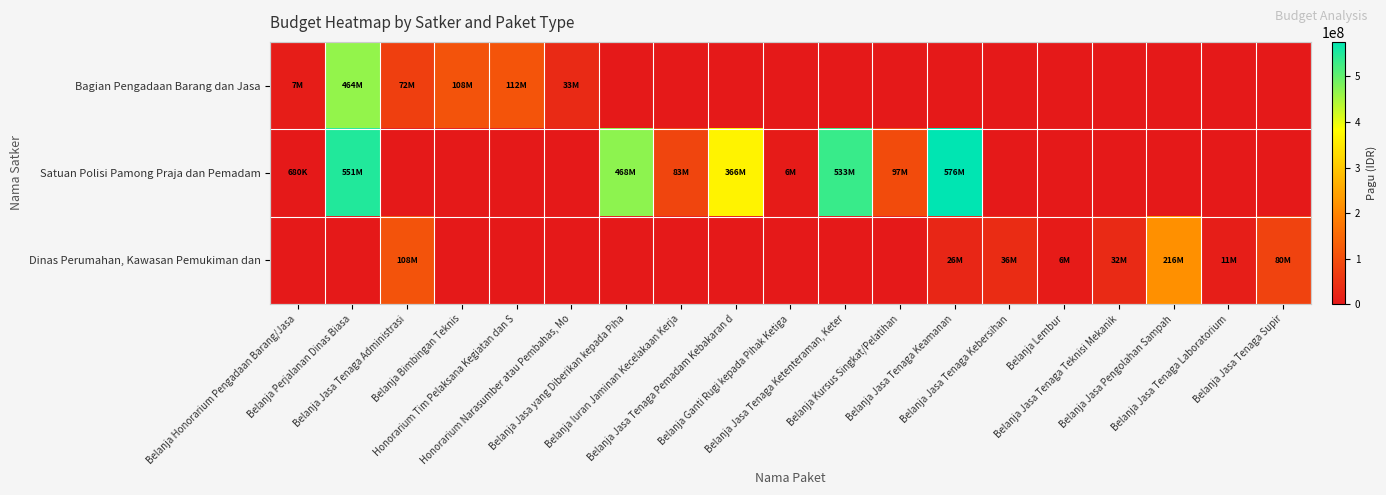

Reading left to right, list all the values displayed in this chart.

Bagian Pengadaan Barang dan Jasa: Belanja Honorarium Pengadaan Barang/Jasa=6800000	Belanja Perjalanan Dinas Biasa=463901000	Belanja Jasa Tenaga Administrasi=72000000	Belanja Bimbingan Teknis=108000000	Honorarium Tim Pelaksana Kegiatan dan S=112000000	Honorarium Narasumber atau Pembahas, Mo=33300000	Belanja Jasa yang Diberikan kepada Piha=0	Belanja Iuran Jaminan Kecelakaan Kerja=0	Belanja Jasa Tenaga Pemadam Kebakaran d=0	Belanja Ganti Rugi kepada Pihak Ketiga=0	Belanja Jasa Tenaga Ketenteraman, Keter=0	Belanja Kursus Singkat/Pelatihan=0	Belanja Jasa Tenaga Keamanan=0	Belanja Jasa Tenaga Kebersihan=0	Belanja Lembur=0	Belanja Jasa Tenaga Teknisi Mekanik=0	Belanja Jasa Pengolahan Sampah=0	Belanja Jasa Tenaga Laboratorium=0	Belanja Jasa Tenaga Supir=0
Satuan Polisi Pamong Praja dan Pemadam: Belanja Honorarium Pengadaan Barang/Jasa=680000	Belanja Perjalanan Dinas Biasa=551039000	Belanja Jasa Tenaga Administrasi=0	Belanja Bimbingan Teknis=0	Honorarium Tim Pelaksana Kegiatan dan S=0	Honorarium Narasumber atau Pembahas, Mo=0	Belanja Jasa yang Diberikan kepada Piha=468000000	Belanja Iuran Jaminan Kecelakaan Kerja=83328000	Belanja Jasa Tenaga Pemadam Kebakaran d=365875000	Belanja Ganti Rugi kepada Pihak Ketiga=6000000	Belanja Jasa Tenaga Ketenteraman, Keter=532900000	Belanja Kursus Singkat/Pelatihan=96545000	Belanja Jasa Tenaga Keamanan=576000000	Belanja Jasa Tenaga Kebersihan=0	Belanja Lembur=0	Belanja Jasa Tenaga Teknisi Mekanik=0	Belanja Jasa Pengolahan Sampah=0	Belanja Jasa Tenaga Laboratorium=0	Belanja Jasa Tenaga Supir=0
Dinas Perumahan, Kawasan Pemukiman dan: Belanja Honorarium Pengadaan Barang/Jasa=0	Belanja Perjalanan Dinas Biasa=0	Belanja Jasa Tenaga Administrasi=108000000	Belanja Bimbingan Teknis=0	Honorarium Tim Pelaksana Kegiatan dan S=0	Honorarium Narasumber atau Pembahas, Mo=0	Belanja Jasa yang Diberikan kepada Piha=0	Belanja Iuran Jaminan Kecelakaan Kerja=0	Belanja Jasa Tenaga Pemadam Kebakaran d=0	Belanja Ganti Rugi kepada Pihak Ketiga=0	Belanja Jasa Tenaga Ketenteraman, Keter=0	Belanja Kursus Singkat/Pelatihan=0	Belanja Jasa Tenaga Keamanan=26400000	Belanja Jasa Tenaga Kebersihan=36000000	Belanja Lembur=6493000	Belanja Jasa Tenaga Teknisi Mekanik=32400000	Belanja Jasa Pengolahan Sampah=216000000	Belanja Jasa Tenaga Laboratorium=10752000	Belanja Jasa Tenaga Supir=80400000